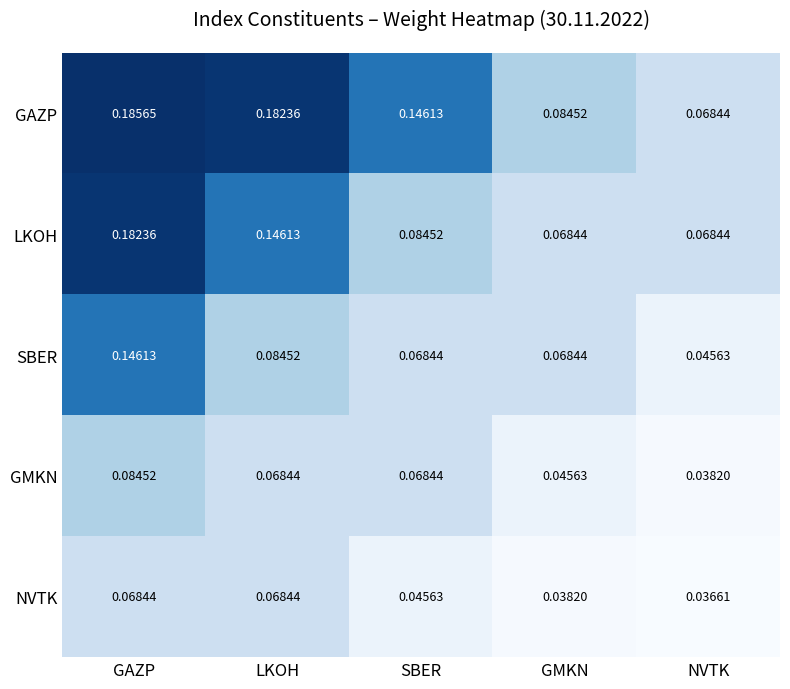

At which category is the sum across all series the highest?

GAZP